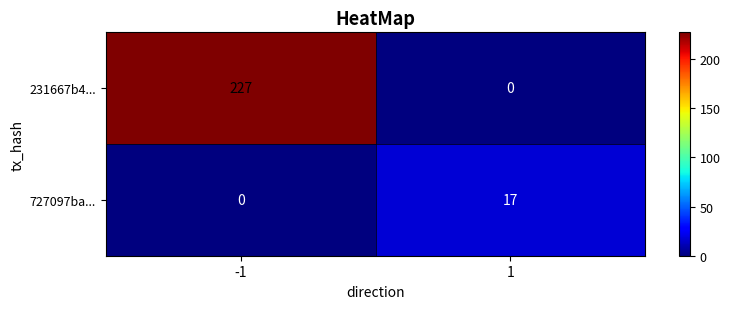

The 231667b4... series shows 59 at -1. True or false?

False